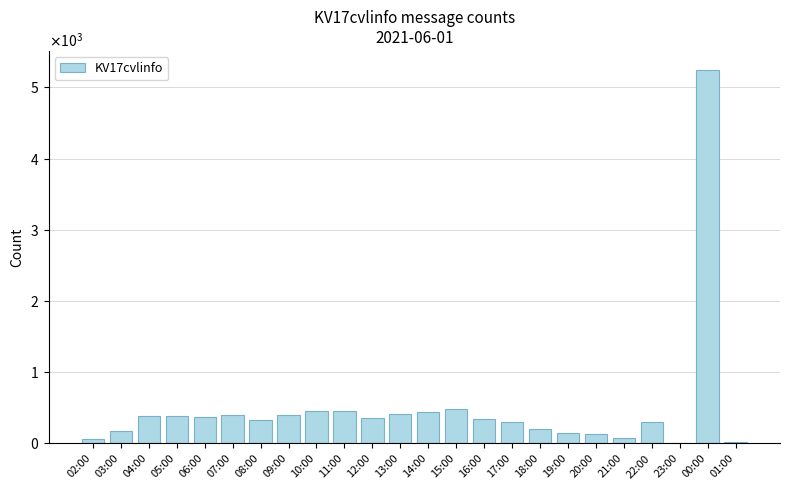

What is the sum of the values at 23:00 and 20:00?

142